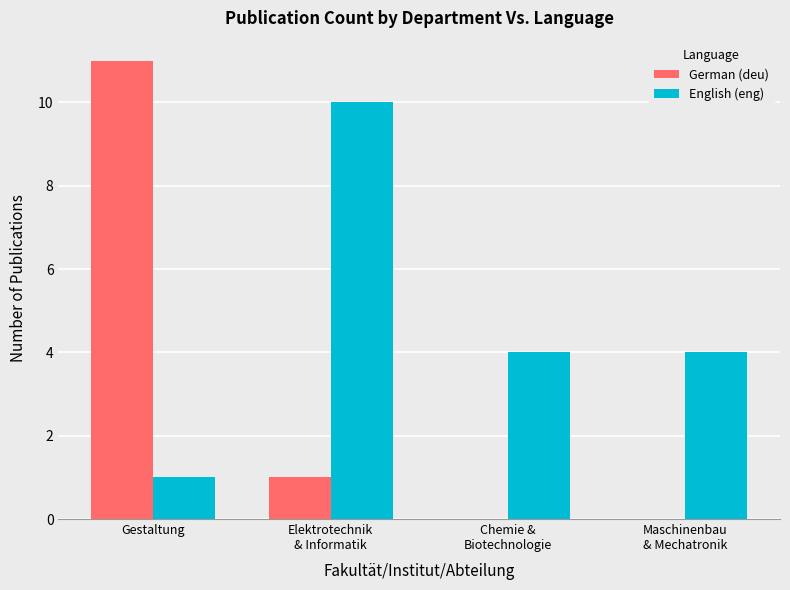

Are the bars grouped side by side (vs. stacked)?

Yes